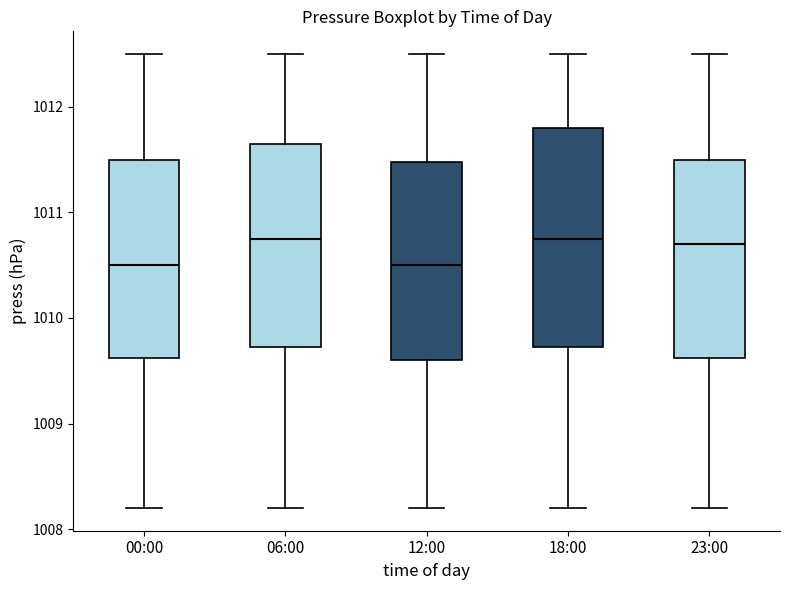

Reading left to right, transcribe this box plot: for each box, give where its median line is, the range the box spans, and where its two whiskers end, as read against the y-axis. The values are not printed on the chart, so give them approximately, as read against the axis.

00:00: median 1010.5, box 1009.6 to 1011.5, whiskers 1008.2 to 1012.5
06:00: median 1010.8, box 1009.7 to 1011.7, whiskers 1008.2 to 1012.5
12:00: median 1010.5, box 1009.6 to 1011.5, whiskers 1008.2 to 1012.5
18:00: median 1010.8, box 1009.7 to 1011.8, whiskers 1008.2 to 1012.5
23:00: median 1010.7, box 1009.6 to 1011.5, whiskers 1008.2 to 1012.5